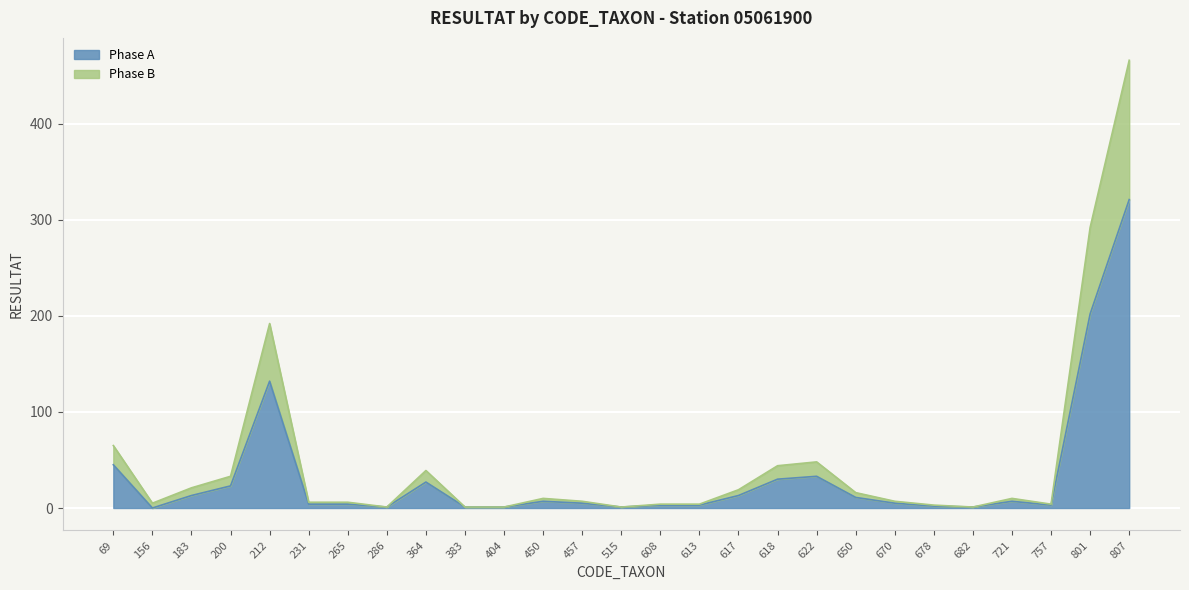

How many lines are shown in the chart?

2